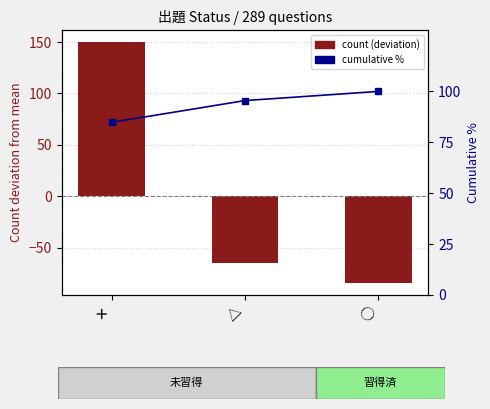

Are the bars grouped side by side (vs. stacked)?

Yes